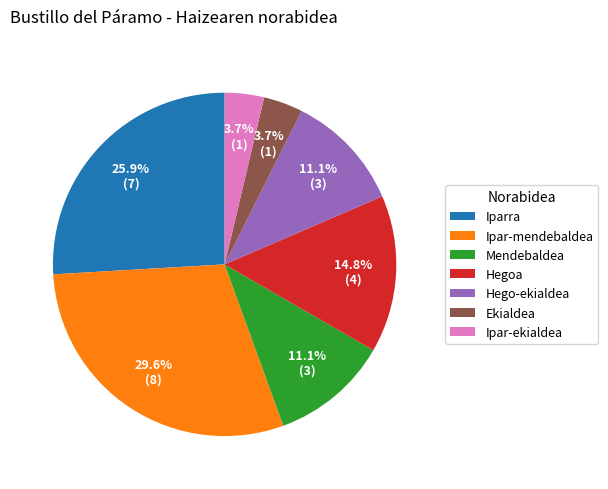

Which category has the biggest portion of the pie?

Ipar-mendebaldea